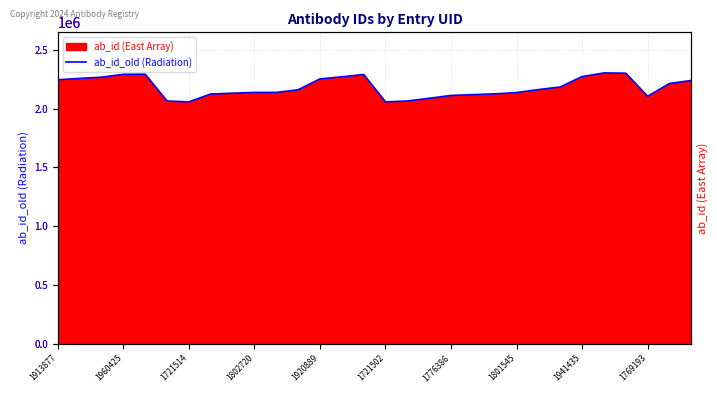

What is the difference between the maximum and second lowest values?

246381